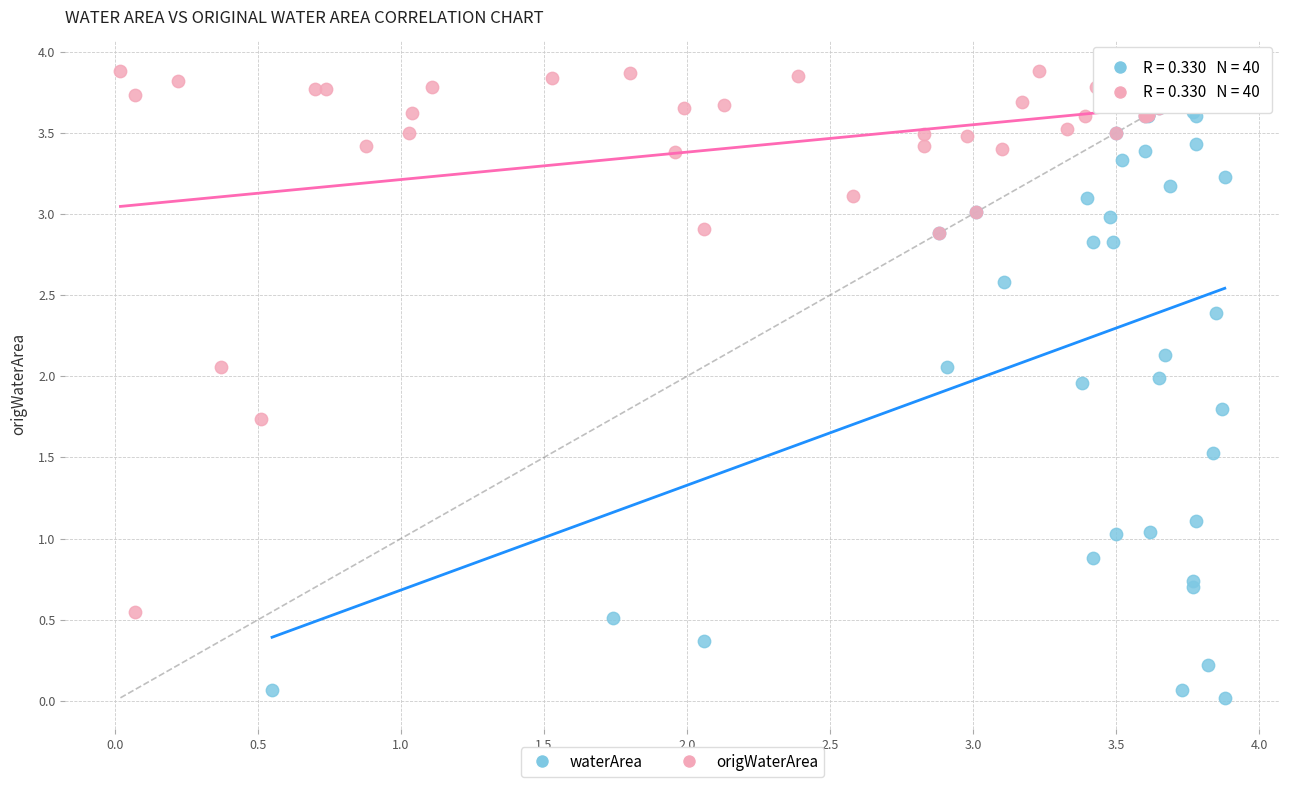

What are all the series names shown in the legend?

waterArea, origWaterArea